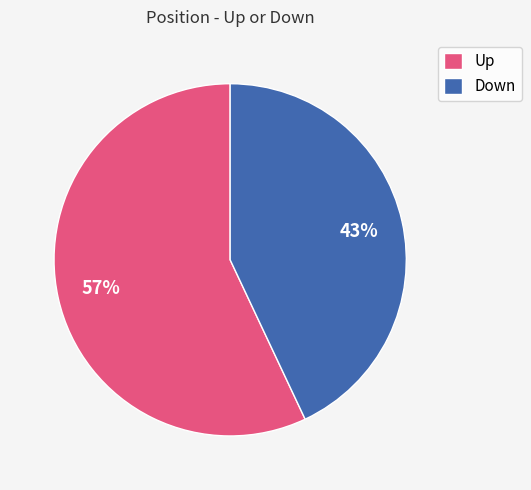

Rank the categories by value from highest to lowest.

Up, Down